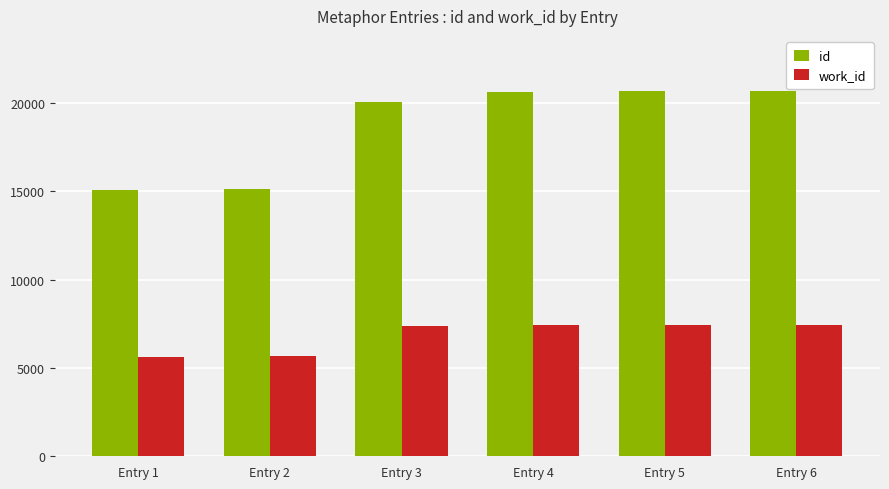

What is the difference between the maximum and minimum values in the work_id series?

1810